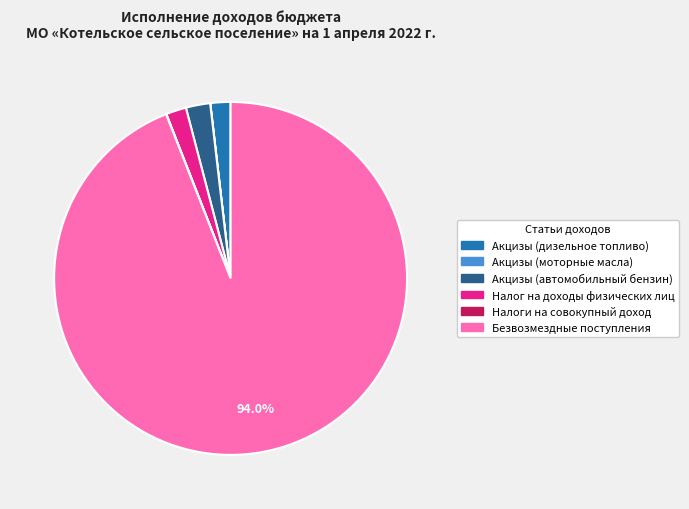

To the nearest percent, what portion does Безвозмездные поступления represent?

94%